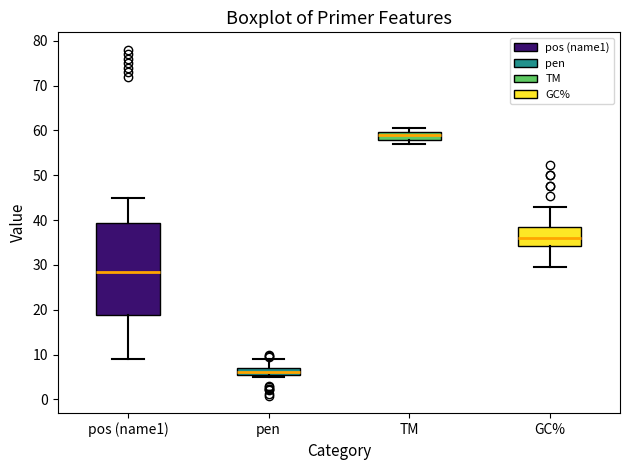

Comparing the boxes themselves (not the whiskers), which one is the tallest?

pos (name1)